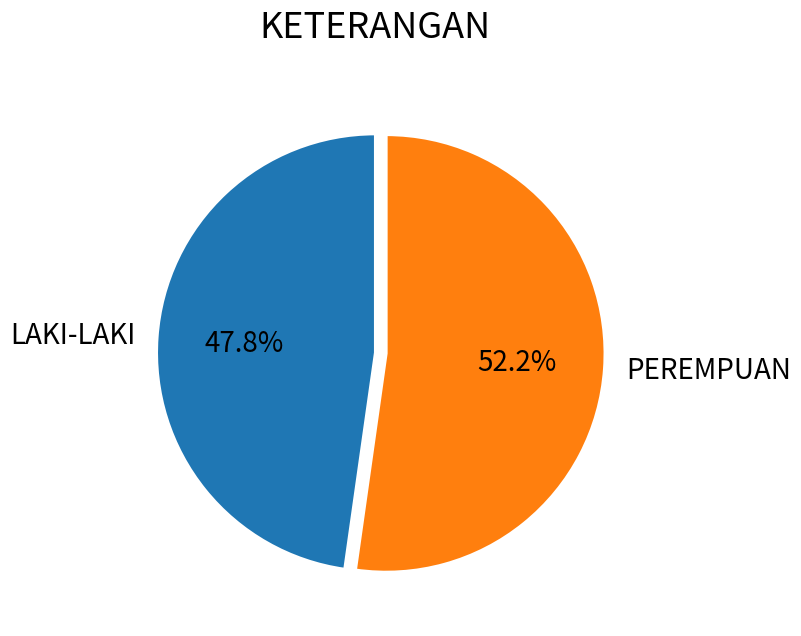

Count the number of slices in the pie.

2